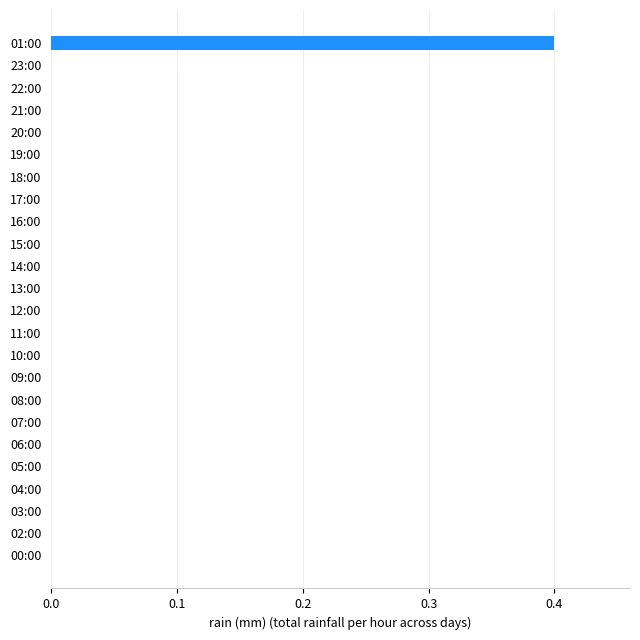

Are the bars grouped side by side (vs. stacked)?

No